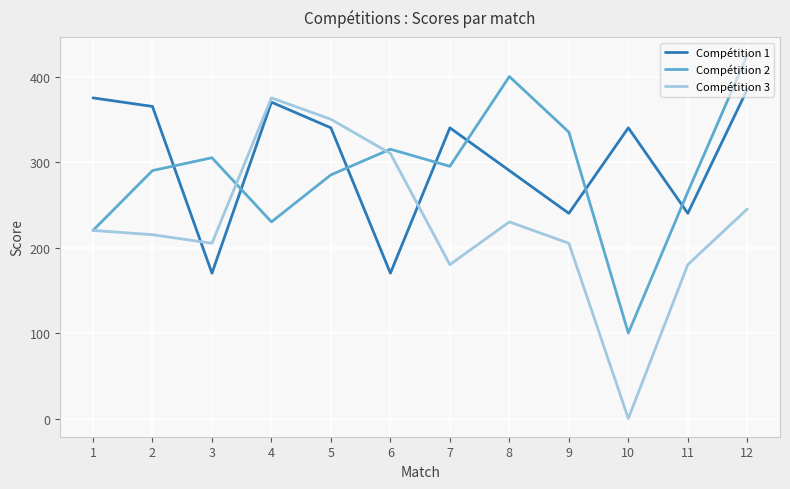

The value of Compétition 1 at 11 is 240. True or false?

True